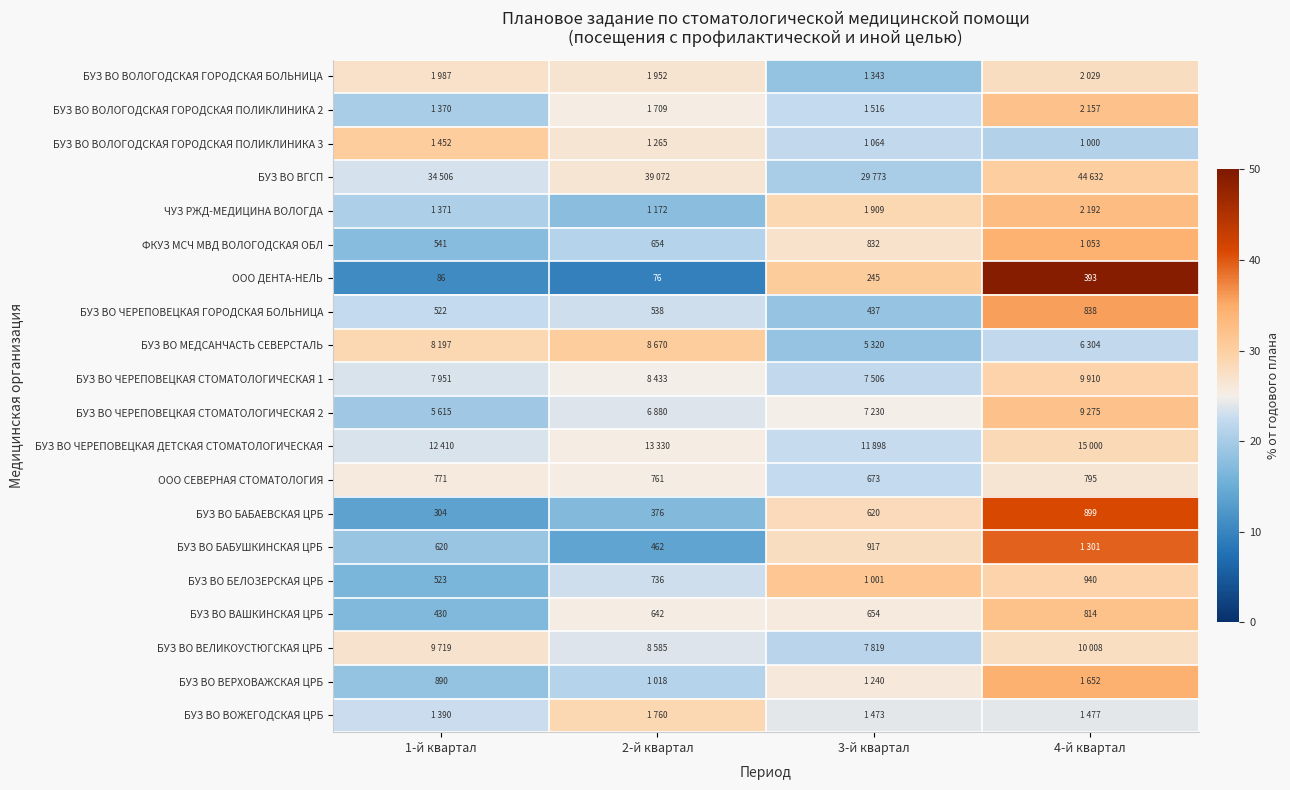

Is it true that БУЗ ВО ЧЕРЕПОВЕЦКАЯ ГОРОДСКАЯ БОЛЬНИЦА equals 22.4 at 1-й квартал?

True